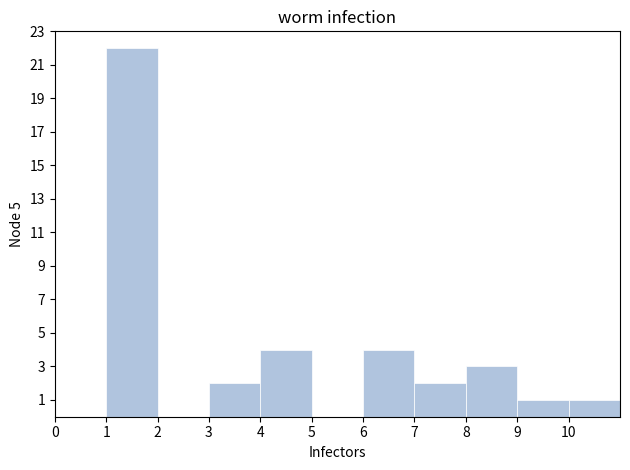

What is the height of the bar covering 9 to 10 on the x-axis? The values are not printed on the chart, so give them approximately, as read against the axis.

1